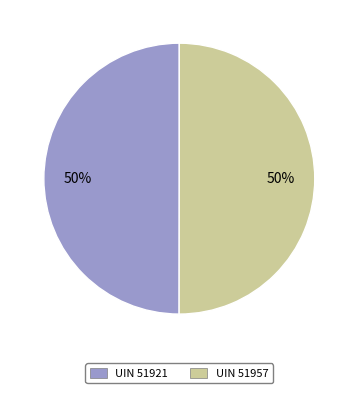

To the nearest percent, what percentage of the pie is UIN 51921?

50%